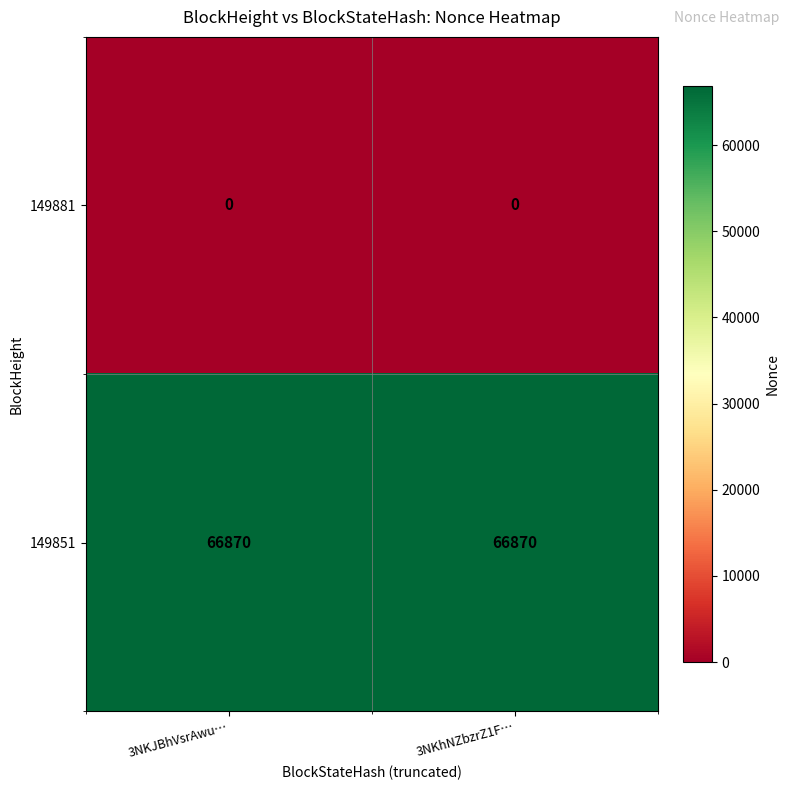

The value of 149851 at 3NKJBhVsrAwu… is 29484. True or false?

False